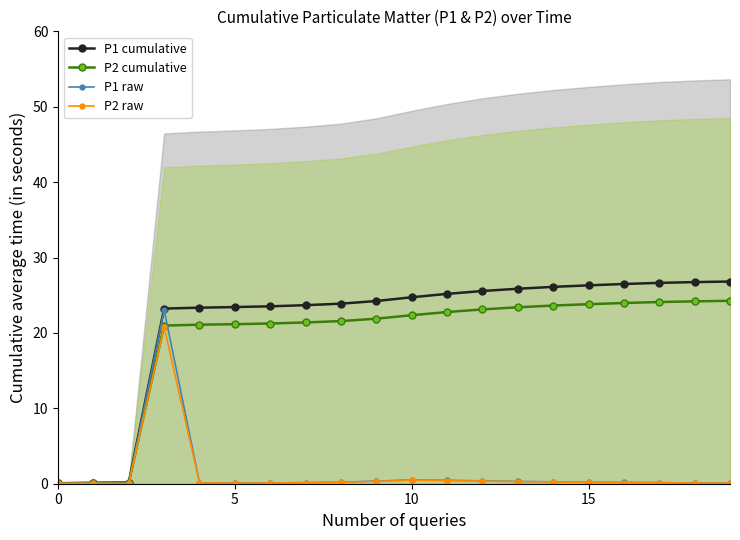

What is the value of the P1 cumulative point at the 17th from the left?

26.5